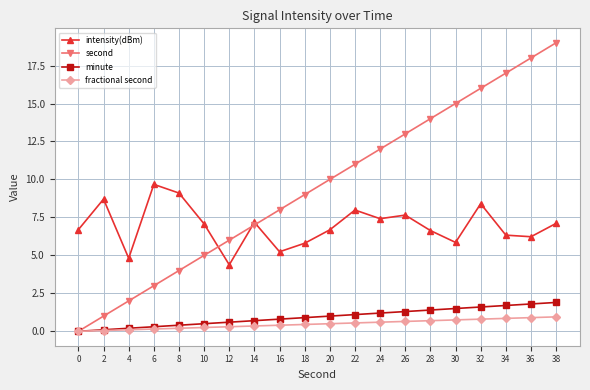

What is the spread (max minus min) of values at 36?

17.1